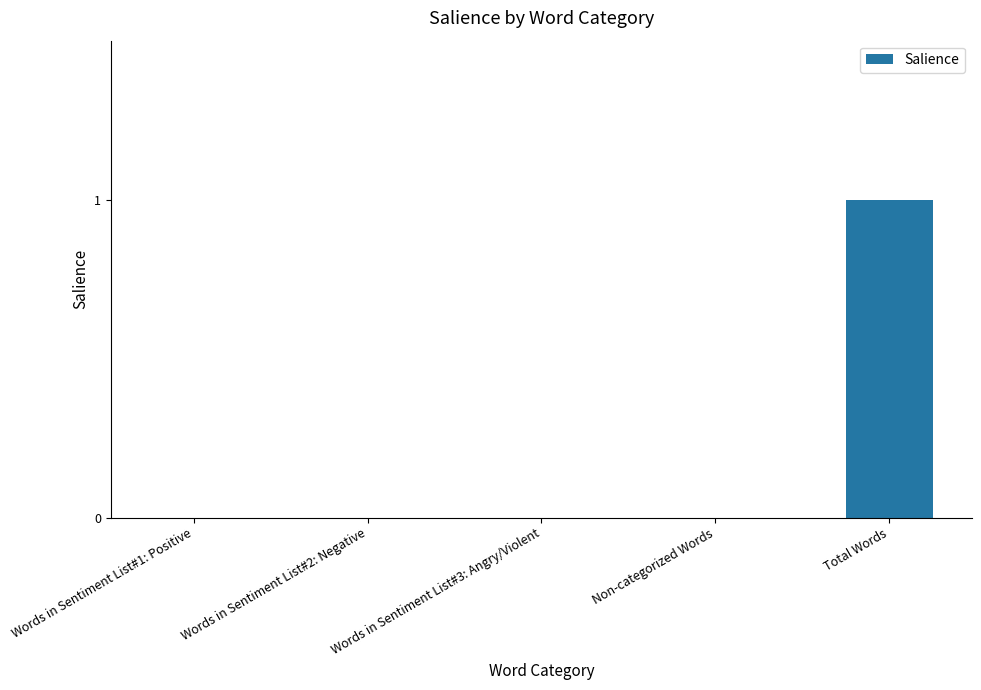

Which category has the highest value across all series?

Total Words